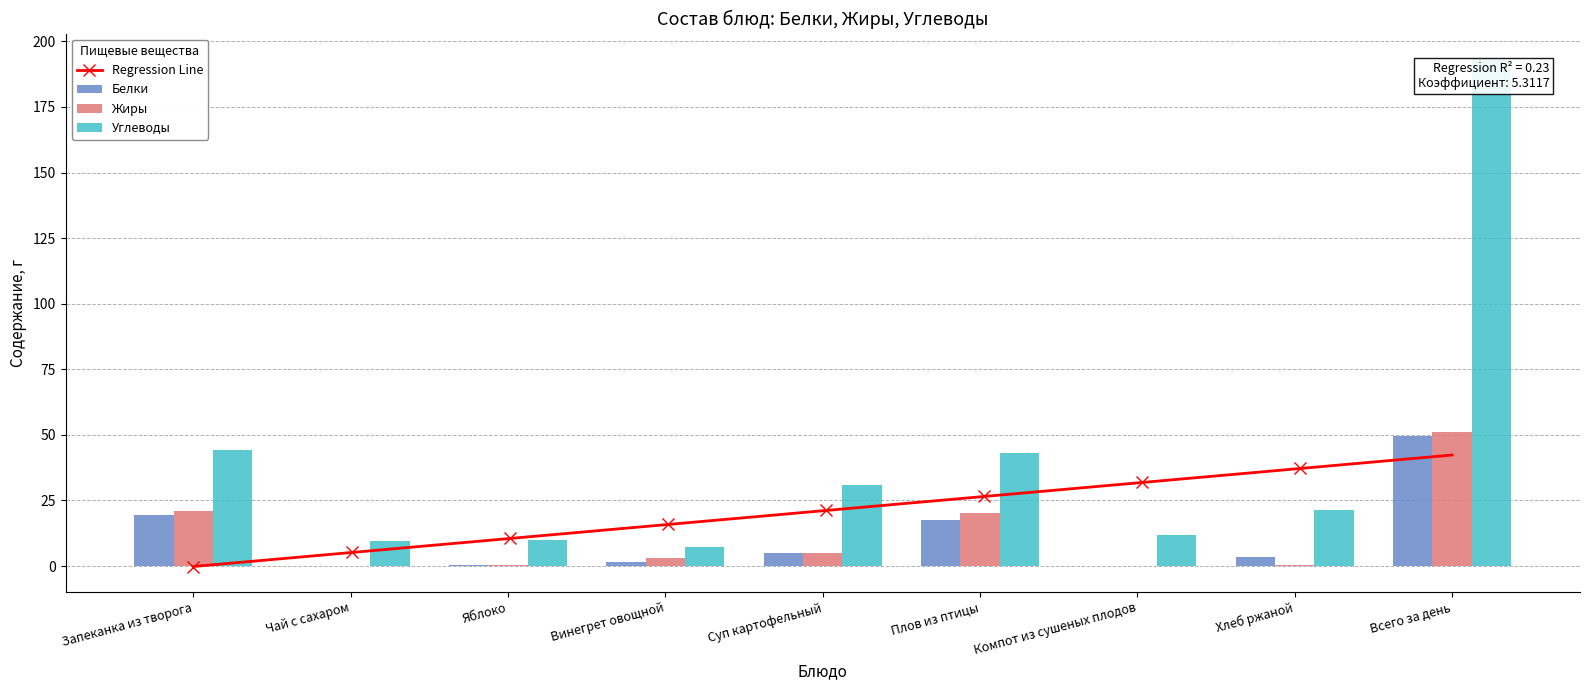

Which label corresponds to the largest value in the chart?

Всего за день